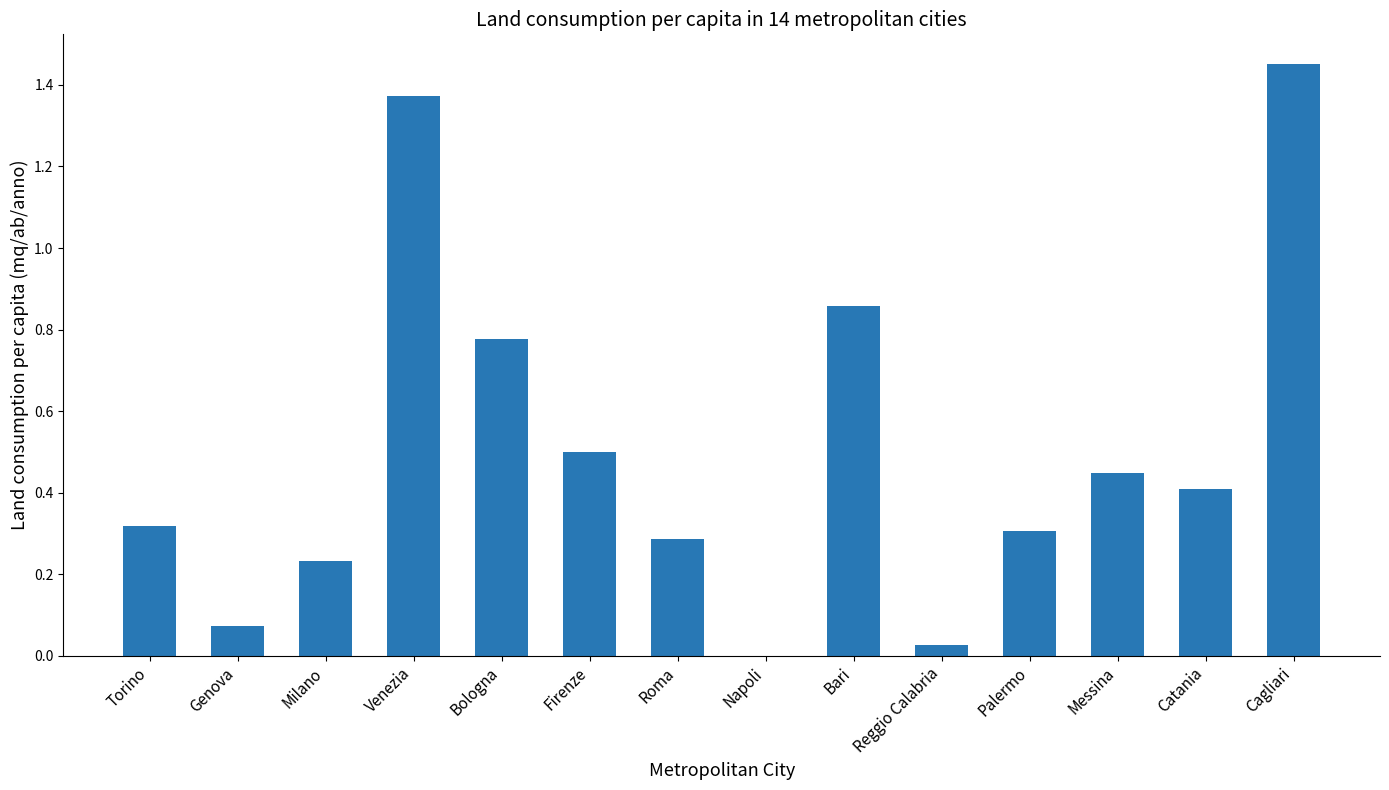

What is the sum of all values?

7.1